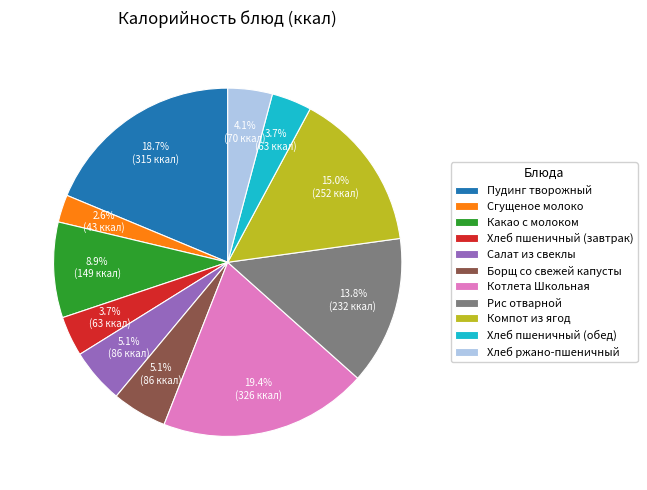

The Хлеб пшеничный (завтрак) slice represents 4% of the pie. True or false?

True